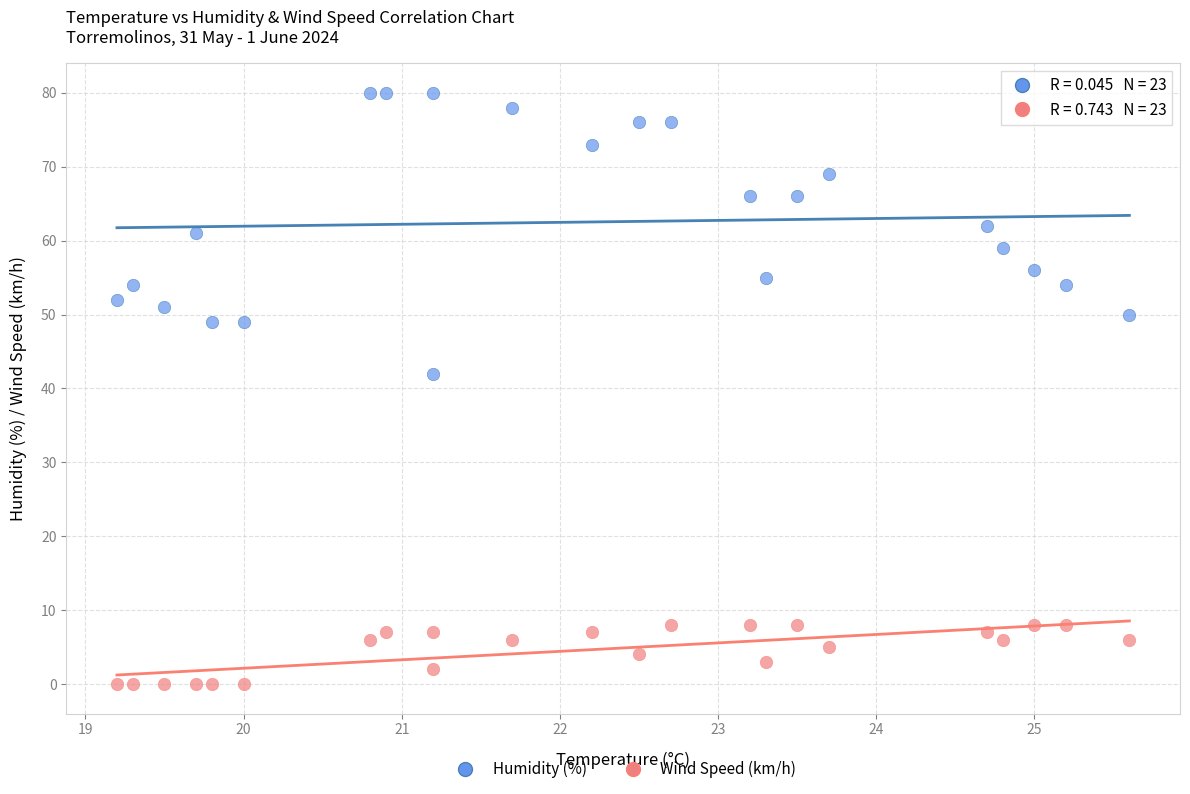

Which series contains the lowest Y value?

Wind Speed (km/h)